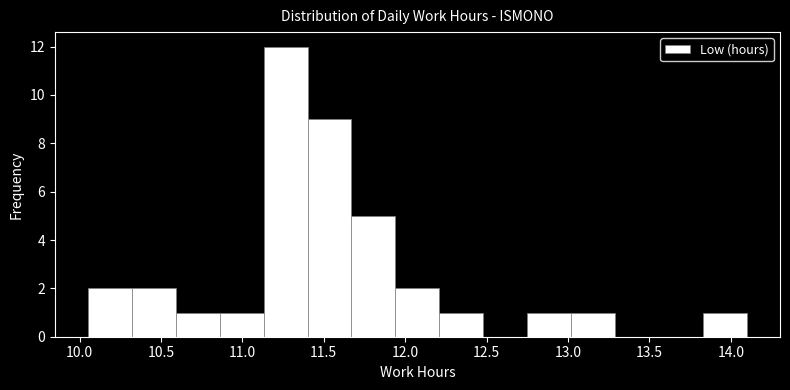

Over which range of the x-axis is the bar tallest?

11.13 to 11.40